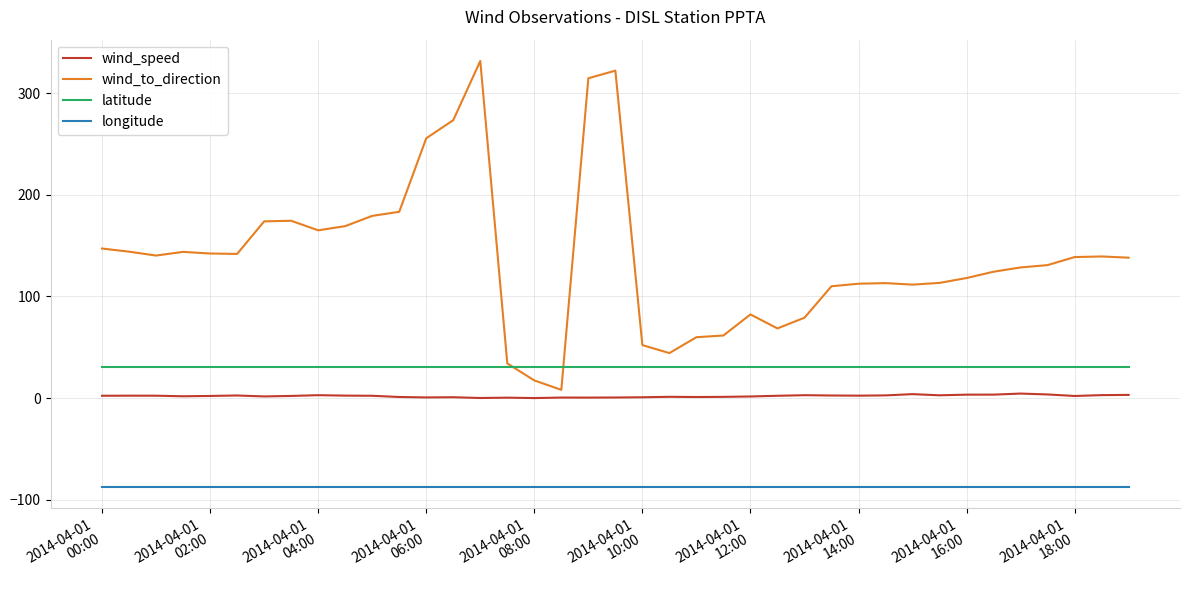

List the series in order of their peak value, lowest first.

longitude, wind_speed, latitude, wind_to_direction